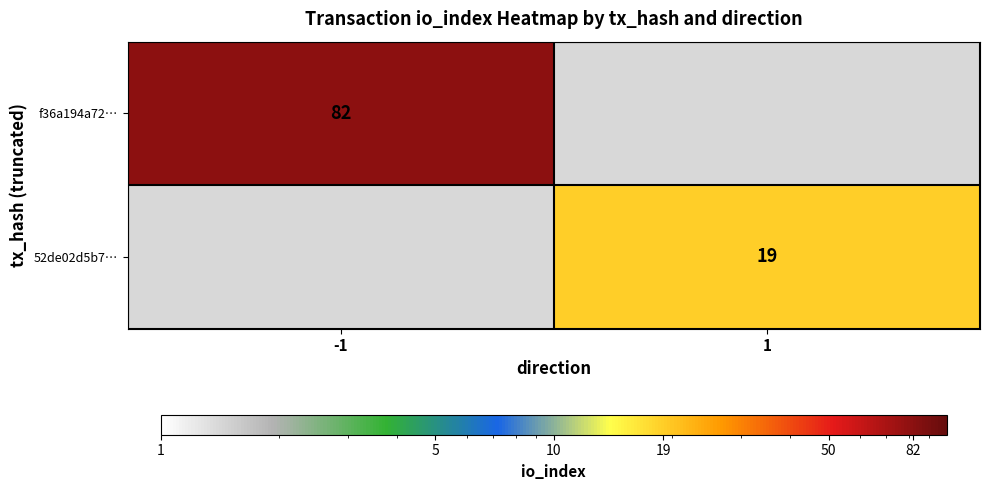

The value of 52de02d5b7… at 1 is 19. True or false?

True